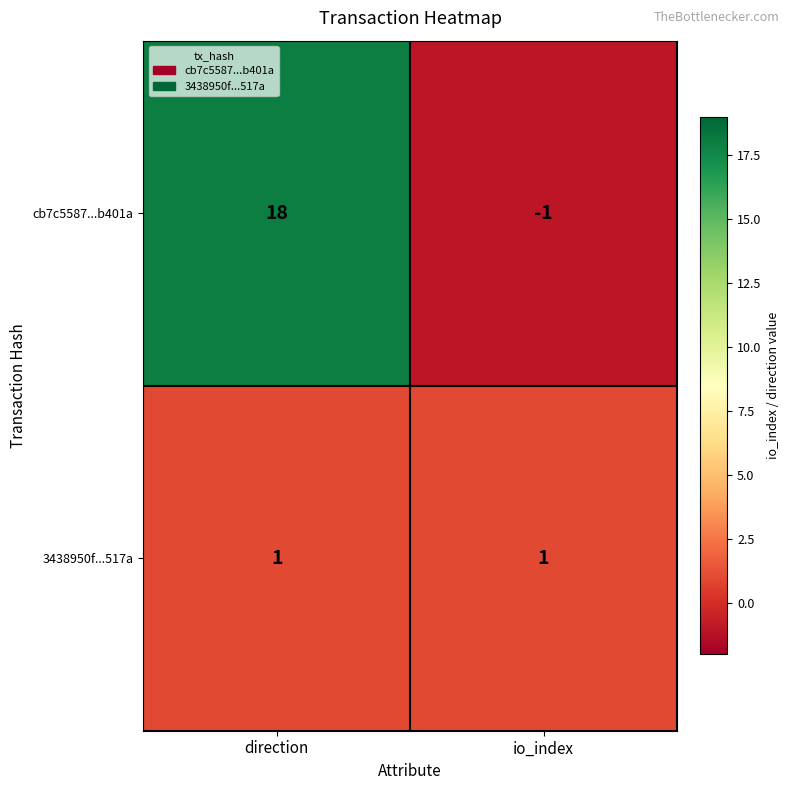

Which series has the largest total across all categories?

cb7c5587...b401a